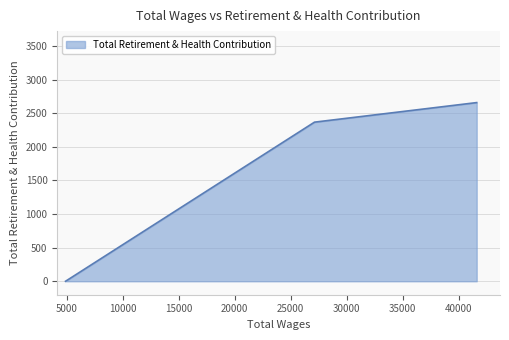

What is the difference between the maximum and minimum values?

2657